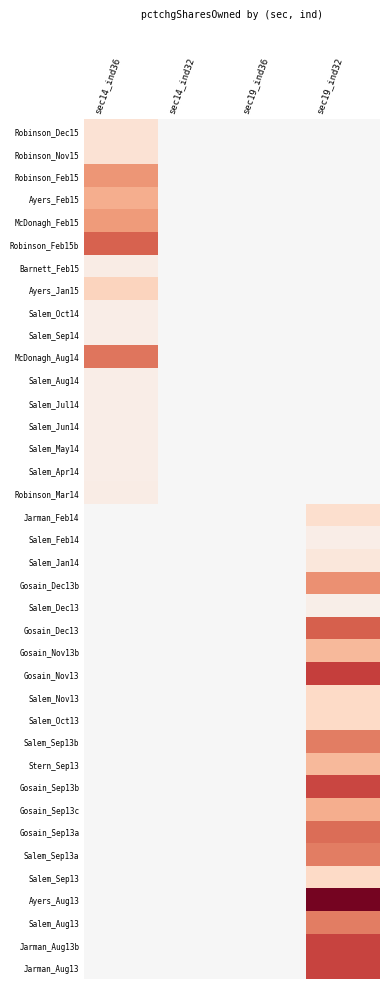

Reading right to left, what are all the values shown in this chart?

Robinson_Dec15: sec19_ind32=0	sec19_ind36=0	sec14_ind32=0	sec14_ind36=-13
Robinson_Nov15: sec19_ind32=0	sec19_ind36=0	sec14_ind32=0	sec14_ind36=-13
Robinson_Feb15: sec19_ind32=0	sec19_ind36=0	sec14_ind32=0	sec14_ind36=-40
Ayers_Feb15: sec19_ind32=0	sec19_ind36=0	sec14_ind32=0	sec14_ind36=-33
McDonagh_Feb15: sec19_ind32=0	sec19_ind36=0	sec14_ind32=0	sec14_ind36=-38
Robinson_Feb15b: sec19_ind32=0	sec19_ind36=0	sec14_ind32=0	sec14_ind36=-53
Barnett_Feb15: sec19_ind32=0	sec19_ind36=0	sec14_ind32=0	sec14_ind36=-7
Ayers_Jan15: sec19_ind32=0	sec19_ind36=0	sec14_ind32=0	sec14_ind36=-20
Salem_Oct14: sec19_ind32=0	sec19_ind36=0	sec14_ind32=0	sec14_ind36=-6
Salem_Sep14: sec19_ind32=0	sec19_ind36=0	sec14_ind32=0	sec14_ind36=-6
McDonagh_Aug14: sec19_ind32=0	sec19_ind36=0	sec14_ind32=0	sec14_ind36=-48
Salem_Aug14: sec19_ind32=0	sec19_ind36=0	sec14_ind32=0	sec14_ind36=-6
Salem_Jul14: sec19_ind32=0	sec19_ind36=0	sec14_ind32=0	sec14_ind36=-6
Salem_Jun14: sec19_ind32=0	sec19_ind36=0	sec14_ind32=0	sec14_ind36=-6
Salem_May14: sec19_ind32=0	sec19_ind36=0	sec14_ind32=0	sec14_ind36=-6
Salem_Apr14: sec19_ind32=0	sec19_ind36=0	sec14_ind32=0	sec14_ind36=-6
Robinson_Mar14: sec19_ind32=0	sec19_ind36=0	sec14_ind32=0	sec14_ind36=-7
Jarman_Feb14: sec19_ind32=-15	sec19_ind36=0	sec14_ind32=0	sec14_ind36=0
Salem_Feb14: sec19_ind32=-6	sec19_ind36=0	sec14_ind32=0	sec14_ind36=0
Salem_Jan14: sec19_ind32=-10	sec19_ind36=0	sec14_ind32=0	sec14_ind36=0
Gosain_Dec13b: sec19_ind32=-41	sec19_ind36=0	sec14_ind32=0	sec14_ind36=0
Salem_Dec13: sec19_ind32=-5	sec19_ind36=0	sec14_ind32=0	sec14_ind36=0
Gosain_Dec13: sec19_ind32=-54	sec19_ind36=0	sec14_ind32=0	sec14_ind36=0
Gosain_Nov13b: sec19_ind32=-29	sec19_ind36=0	sec14_ind32=0	sec14_ind36=0
Gosain_Nov13: sec19_ind32=-62	sec19_ind36=0	sec14_ind32=0	sec14_ind36=0
Salem_Nov13: sec19_ind32=-18	sec19_ind36=0	sec14_ind32=0	sec14_ind36=0
Salem_Oct13: sec19_ind32=-18	sec19_ind36=0	sec14_ind32=0	sec14_ind36=0
Salem_Sep13b: sec19_ind32=-46	sec19_ind36=0	sec14_ind32=0	sec14_ind36=0
Stern_Sep13: sec19_ind32=-29	sec19_ind36=0	sec14_ind32=0	sec14_ind36=0
Gosain_Sep13b: sec19_ind32=-60	sec19_ind36=0	sec14_ind32=0	sec14_ind36=0
Gosain_Sep13c: sec19_ind32=-33	sec19_ind36=0	sec14_ind32=0	sec14_ind36=0
Gosain_Sep13a: sec19_ind32=-50	sec19_ind36=0	sec14_ind32=0	sec14_ind36=0
Salem_Sep13a: sec19_ind32=-46	sec19_ind36=0	sec14_ind32=0	sec14_ind36=0
Salem_Sep13: sec19_ind32=-18	sec19_ind36=0	sec14_ind32=0	sec14_ind36=0
Ayers_Aug13: sec19_ind32=-86	sec19_ind36=0	sec14_ind32=0	sec14_ind36=0
Salem_Aug13: sec19_ind32=-46	sec19_ind36=0	sec14_ind32=0	sec14_ind36=0
Jarman_Aug13b: sec19_ind32=-61	sec19_ind36=0	sec14_ind32=0	sec14_ind36=0
Jarman_Aug13: sec19_ind32=-61	sec19_ind36=0	sec14_ind32=0	sec14_ind36=0